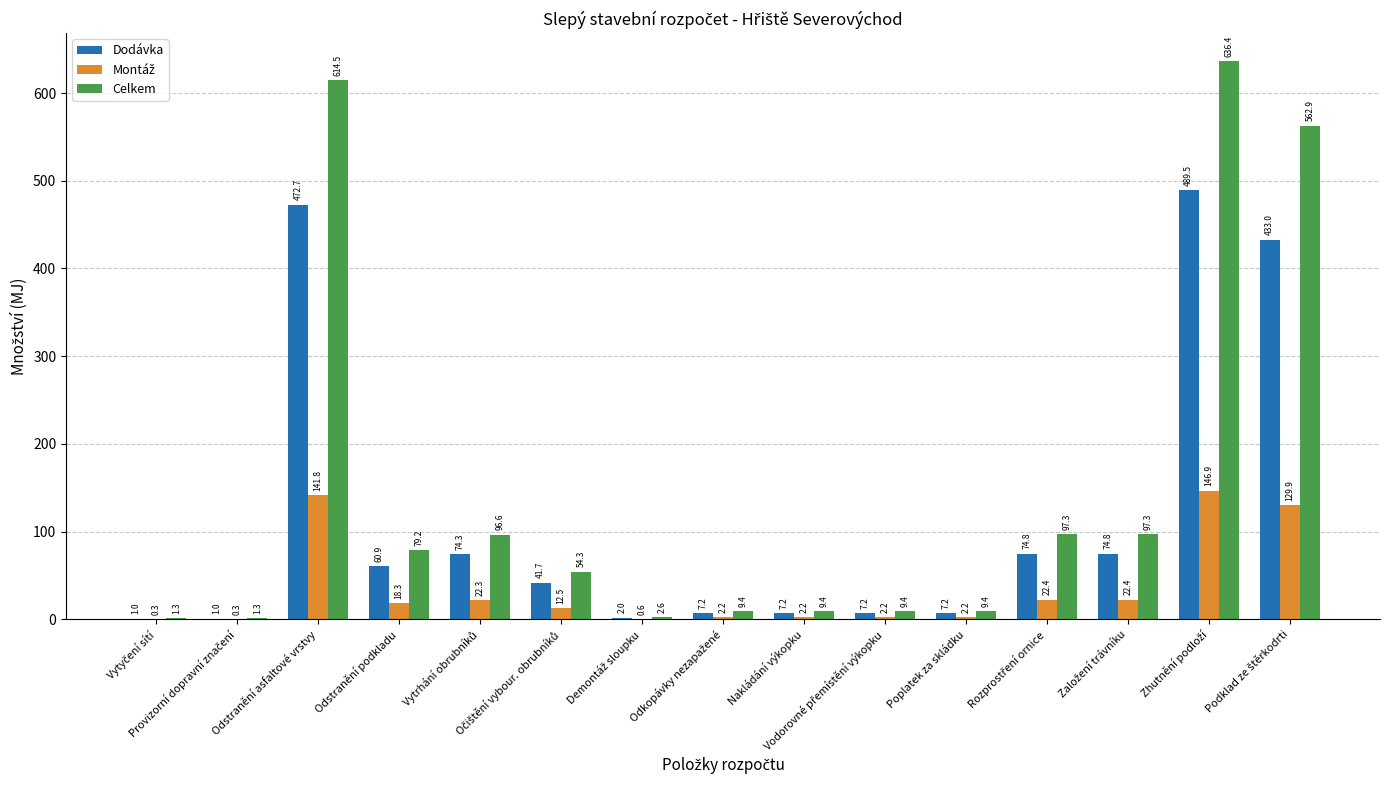

What is the greatest value displayed?

636.4